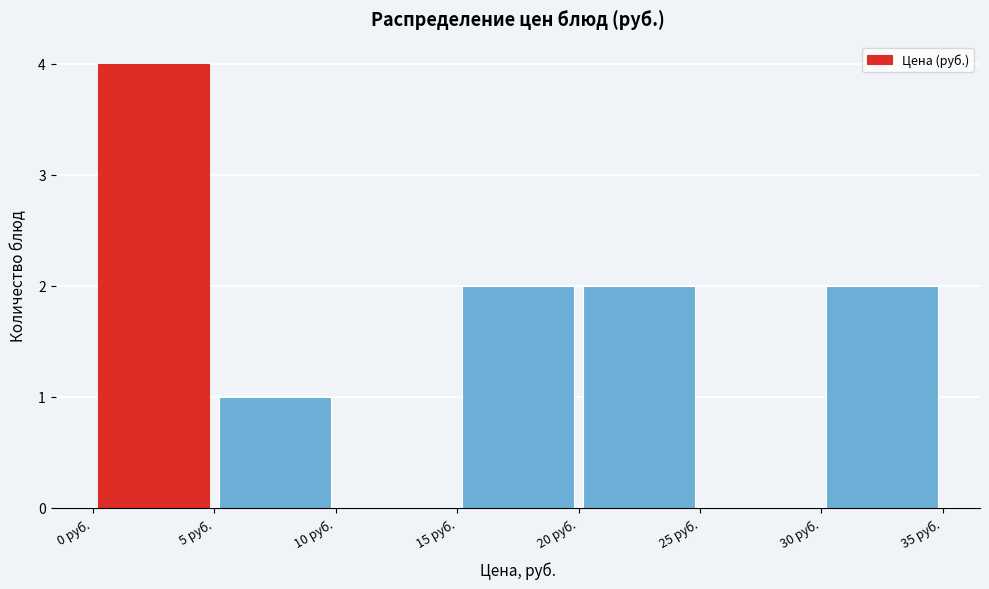

Over which range of the x-axis is the bar tallest?

0 to 5